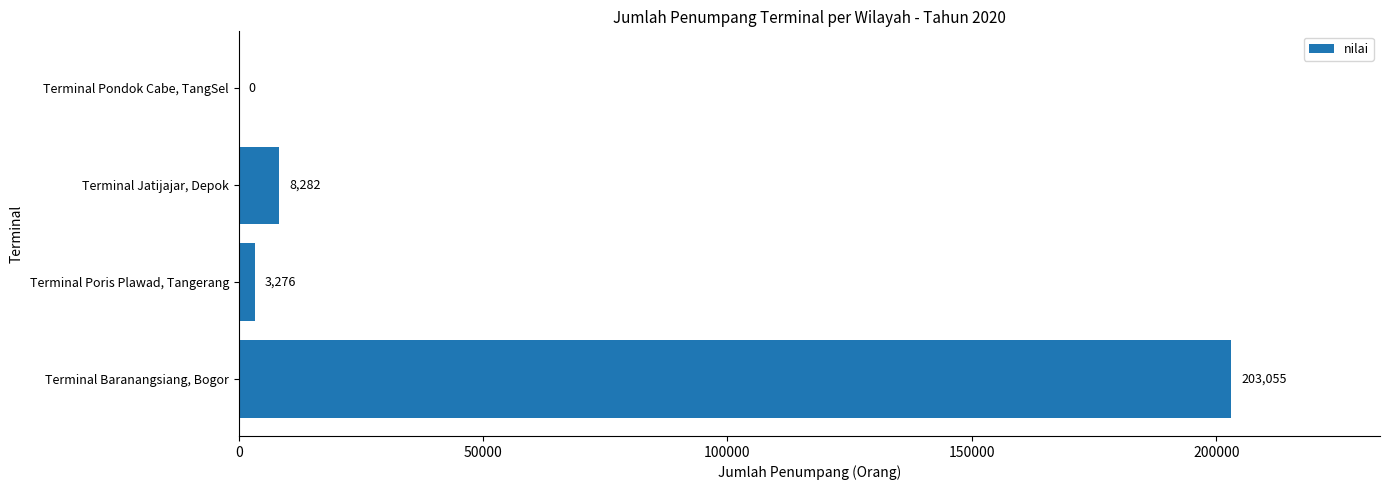

True or false: the data shows 0 at Terminal Pondok Cabe, TangSel.

True